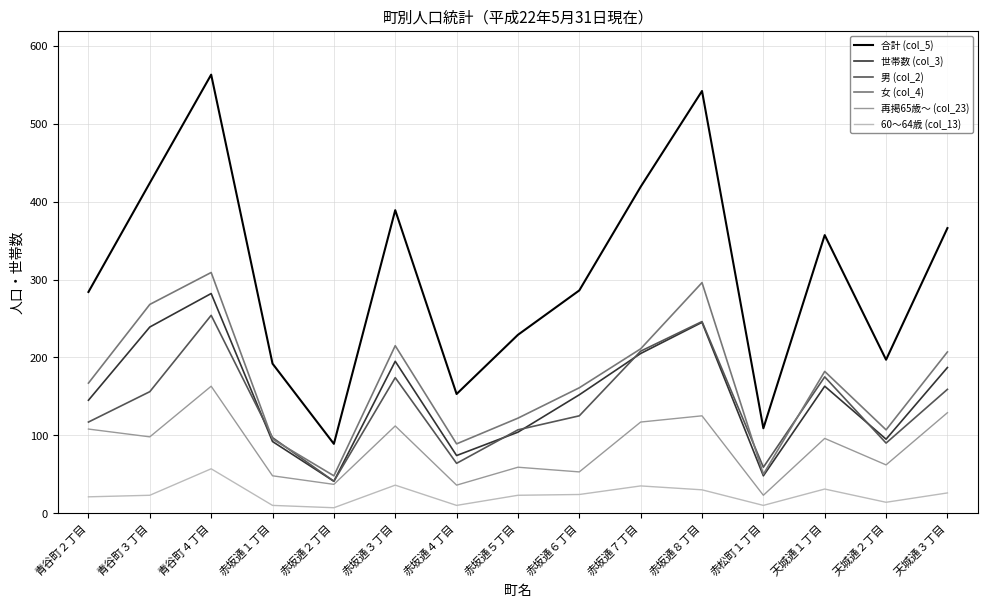

What are all the series names shown in the legend?

合計 (col_5), 世帯数 (col_3), 男 (col_2), 女 (col_4), 再掲65歳～ (col_23), 60～64歳 (col_13)